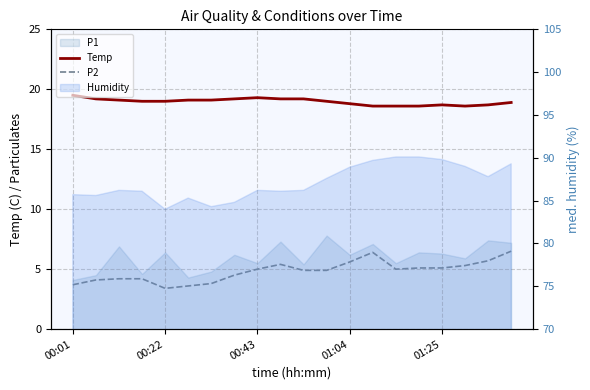

Between 14 and 01:25, which is larger?

01:25